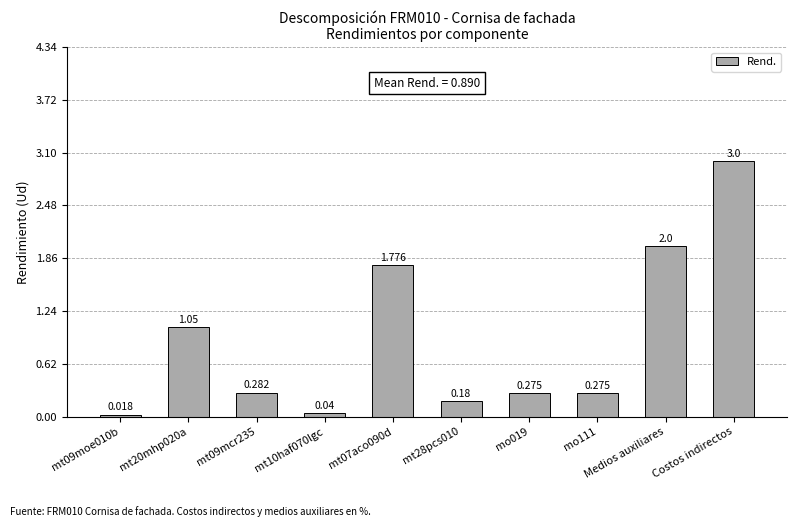

What is the change in value from mt20mhp020a to mo111?

-0.8